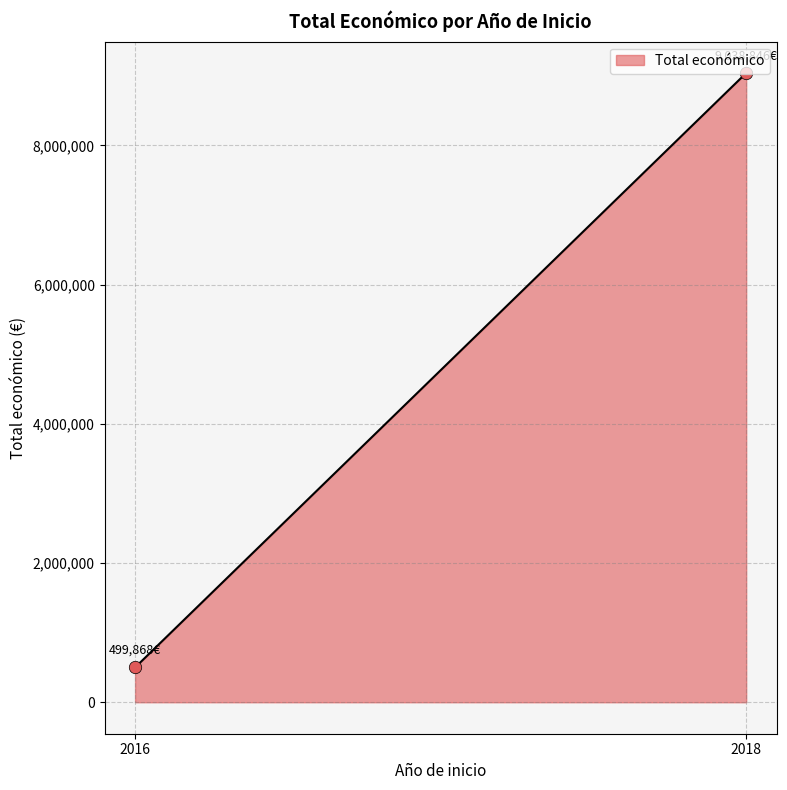

What is the minimum value shown in the chart?

499868.0